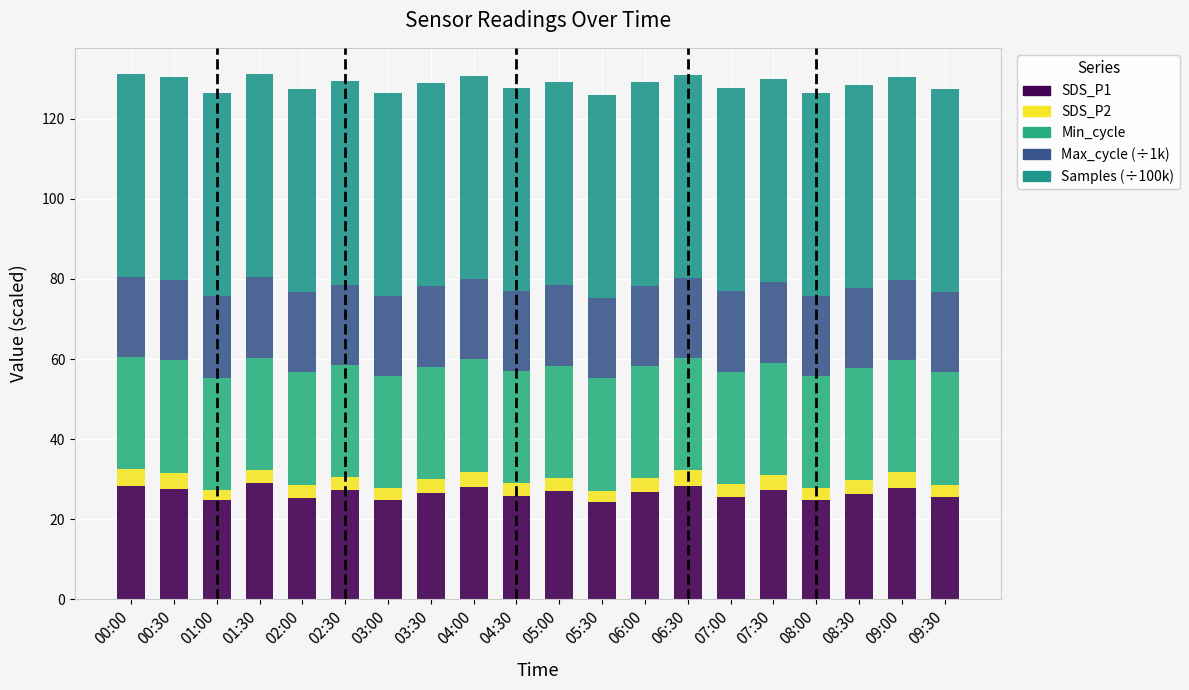

What is the total value across all series at 03:00?

126.5